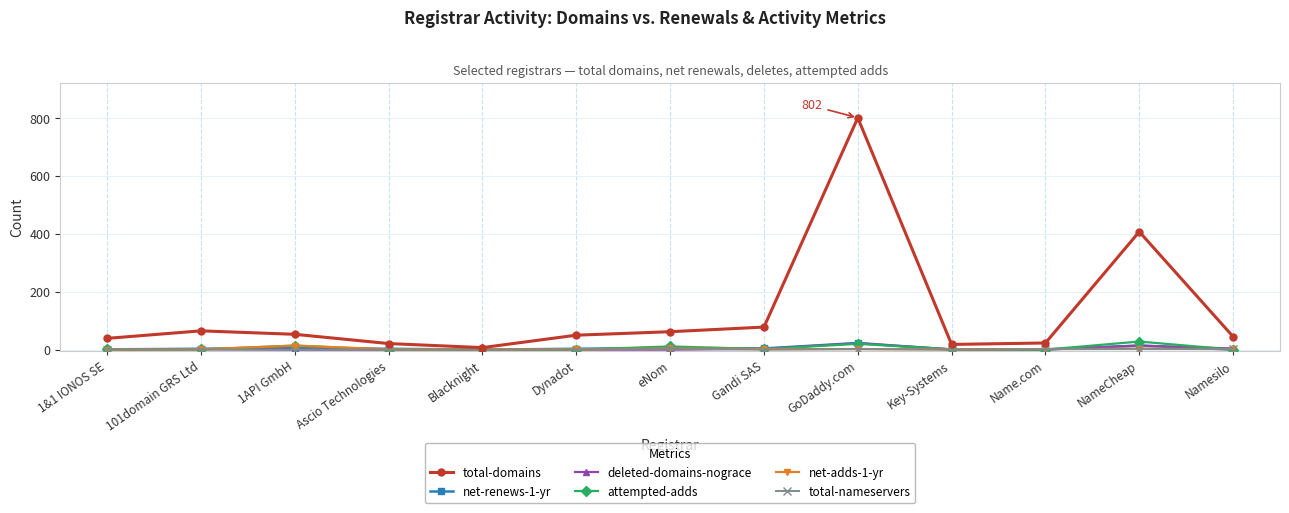

What is the maximum value for deleted-domains-nograce?

22